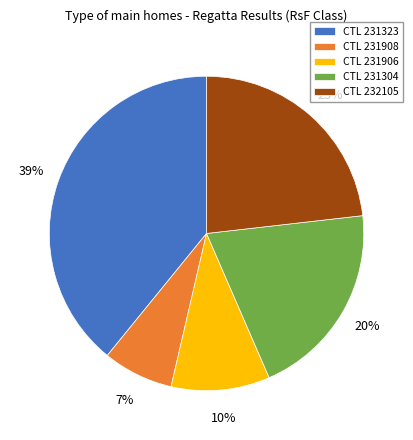

To the nearest percent, what is the combined percentage of CTL 232105 and CTL 231304?

43%